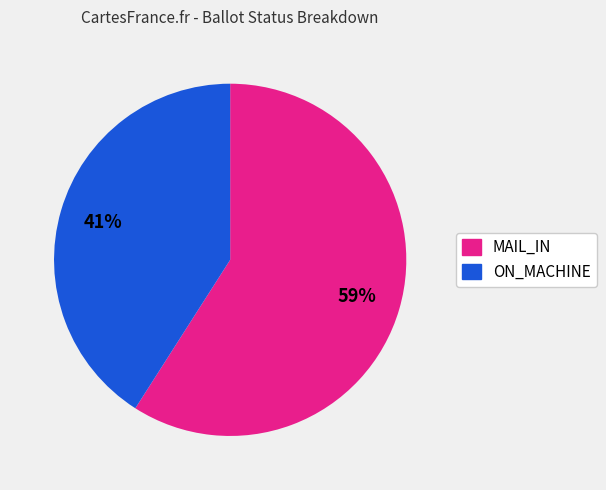

What is the smallest slice in the pie chart?

ON_MACHINE